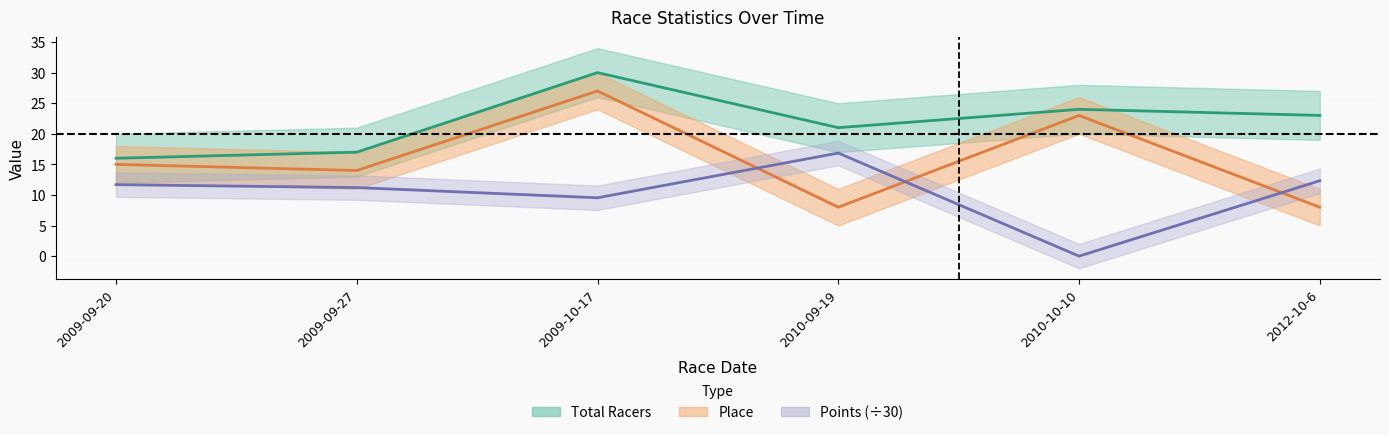

Reading left to right, transcribe all the data shown in this chart.

Total Racers: 2009-09-20=16.0	2009-09-27=17.0	2009-10-17=30.0	2010-09-19=21.0	2010-10-10=24.0	2012-10-6=23.0
Place: 2009-09-20=15.0	2009-09-27=14.0	2009-10-17=27.0	2010-09-19=8.0	2010-10-10=23.0	2012-10-6=8.0
Points (÷30): 2009-09-20=11.7	2009-09-27=11.2	2009-10-17=9.5	2010-09-19=16.9	2010-10-10=0.0	2012-10-6=12.3